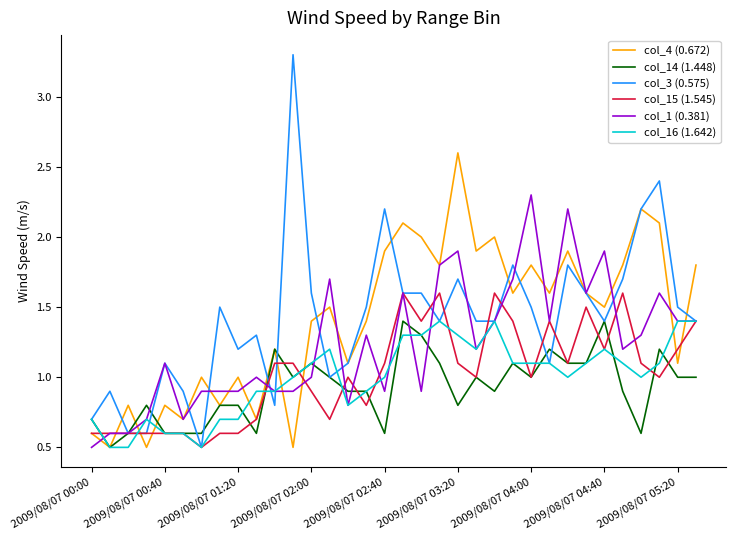

What is the smallest value displayed?

0.5